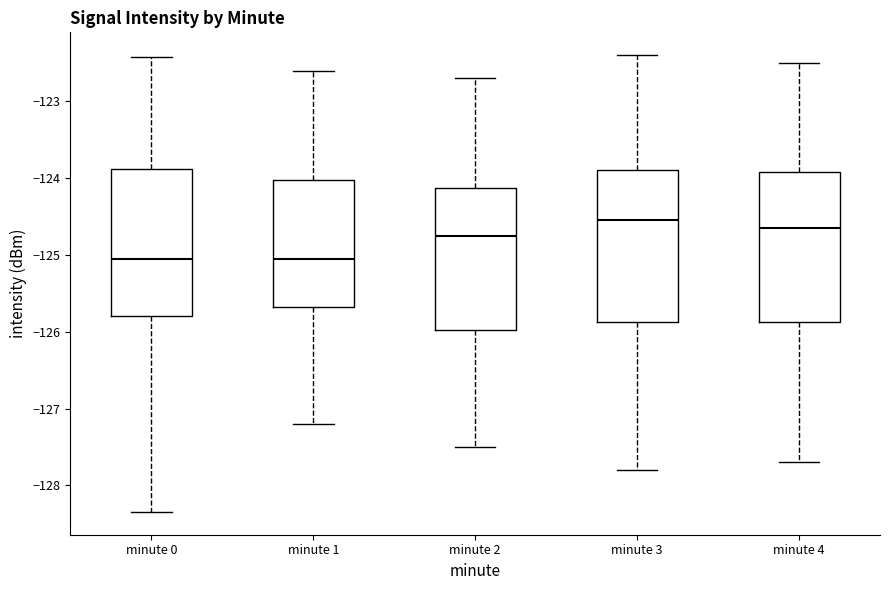

Reading left to right, read every box against the y-axis: the position of its median line, the range the box covers, and the ends of its whiskers. The values are not printed on the chart, so give them approximately, as read against the axis.

minute 0: median -125.0, box -125.8 to -123.9, whiskers -128.3 to -122.4
minute 1: median -125.0, box -125.7 to -124.0, whiskers -127.2 to -122.6
minute 2: median -124.7, box -126.0 to -124.1, whiskers -127.5 to -122.7
minute 3: median -124.5, box -125.9 to -123.9, whiskers -127.8 to -122.4
minute 4: median -124.6, box -125.9 to -123.9, whiskers -127.7 to -122.5